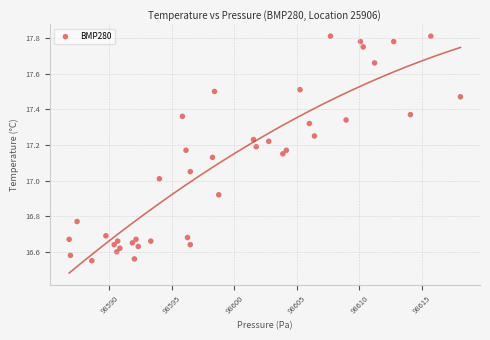

What is the range of X values (max minus min)?

31.3